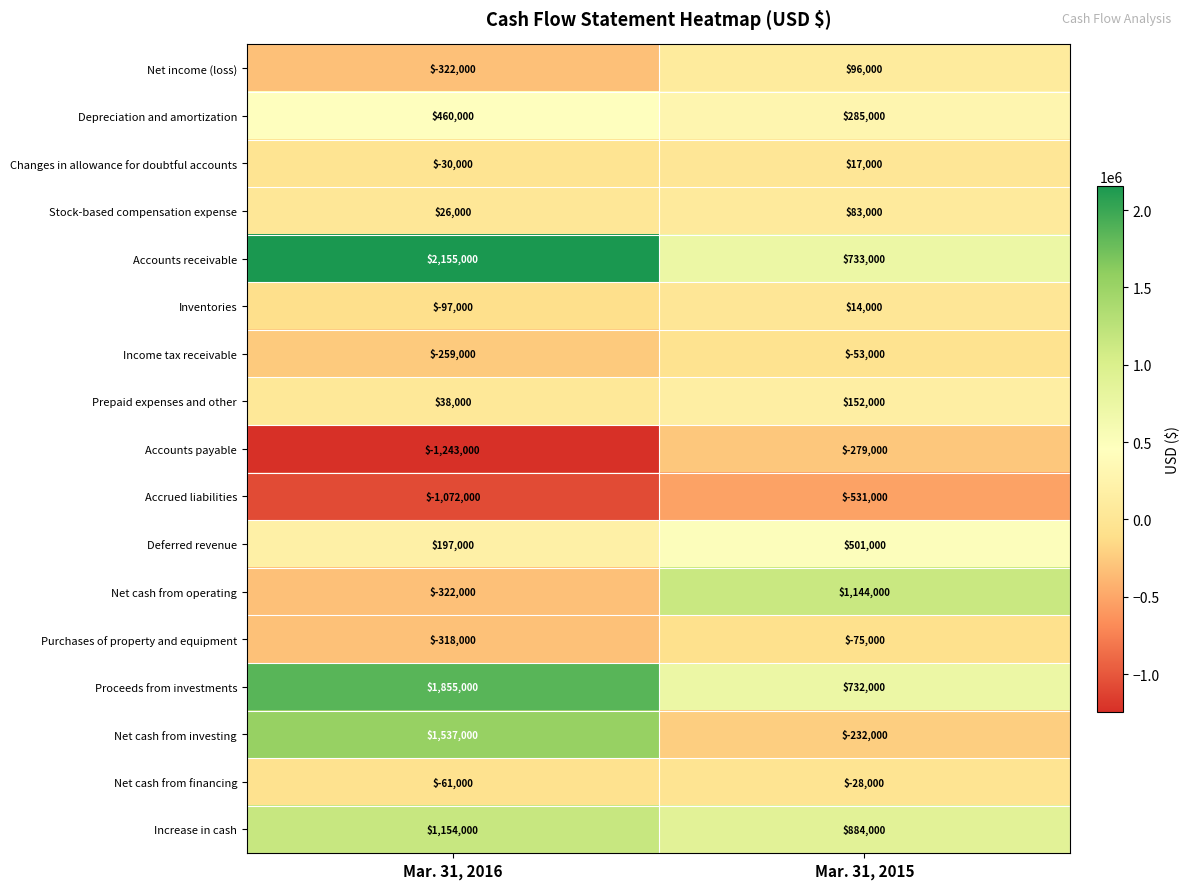

Which category has the lowest value in the Net income (loss) series?

Mar. 31, 2016